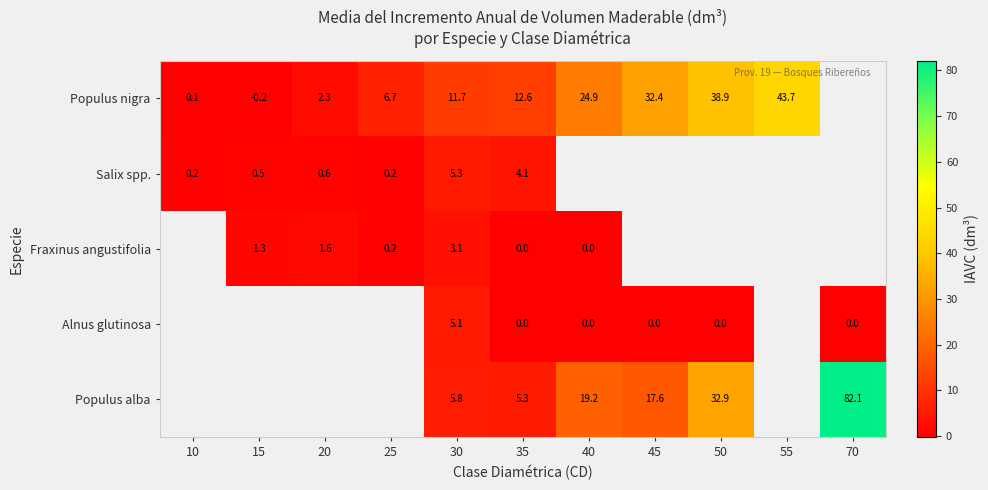

At 30, list the series in order from largest to smallest.

Populus nigra, Populus alba, Salix spp., Alnus glutinosa, Fraxinus angustifolia